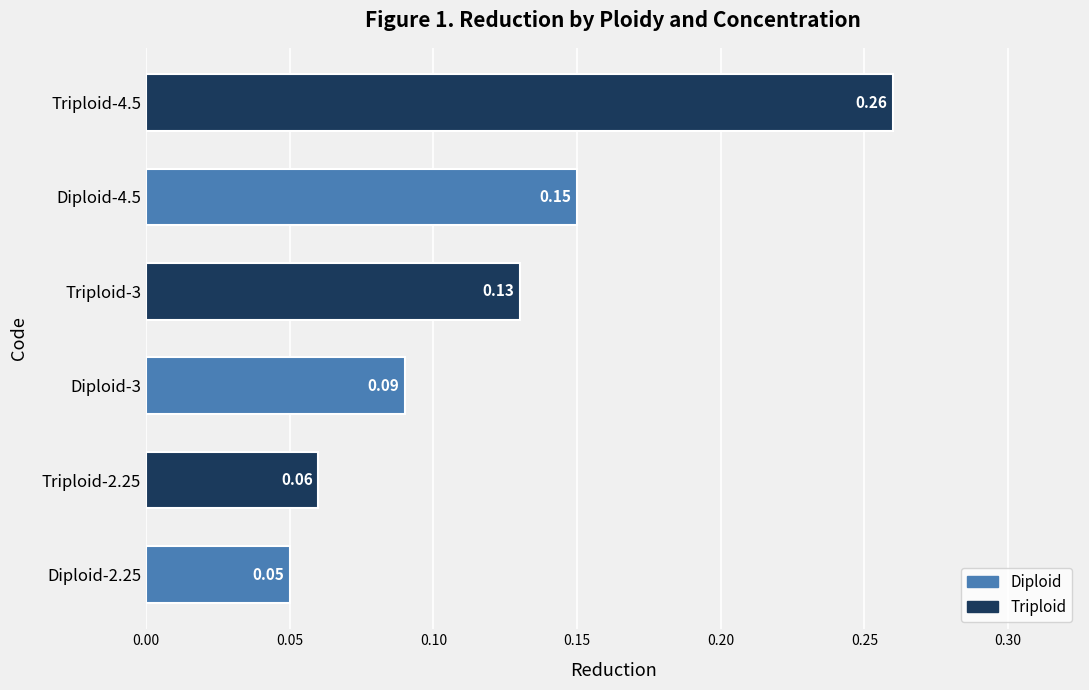

What is the sum of all values?

0.7